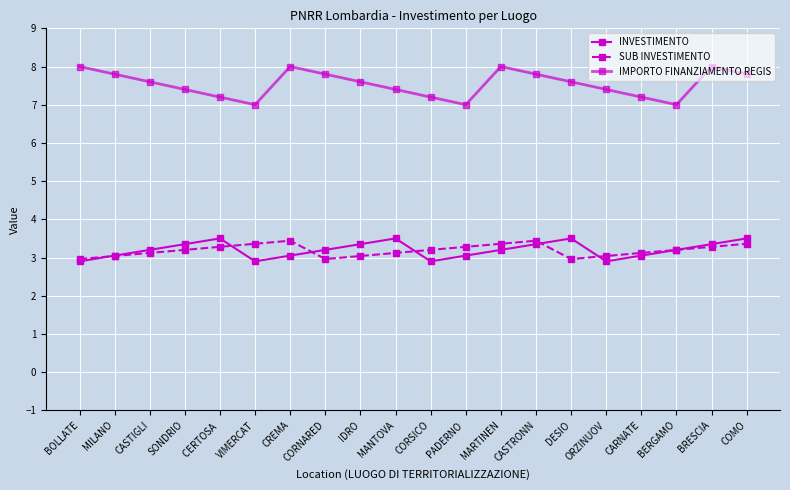

True or false: INVESTIMENTO has a value of 5.7 at CASTRONN.

False